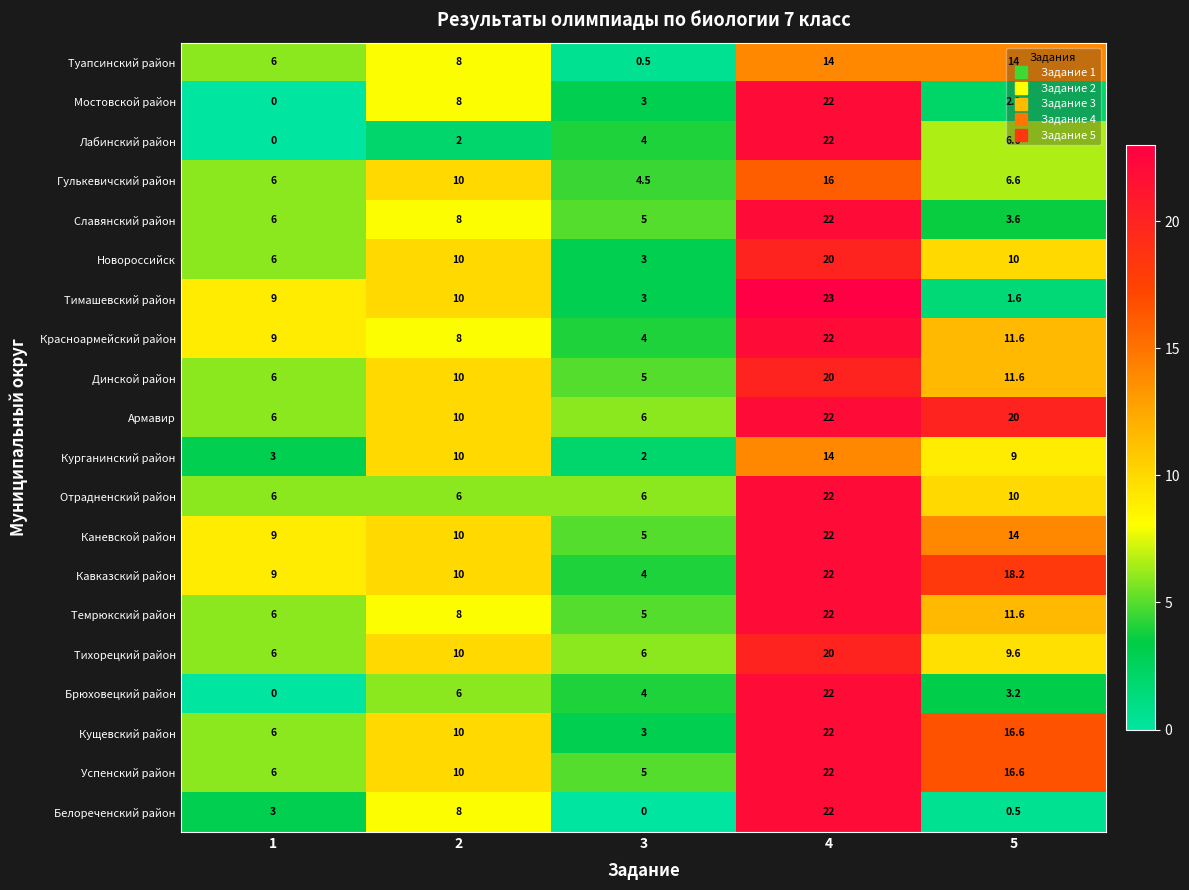

What is the sum of all Славянский район values?

44.6